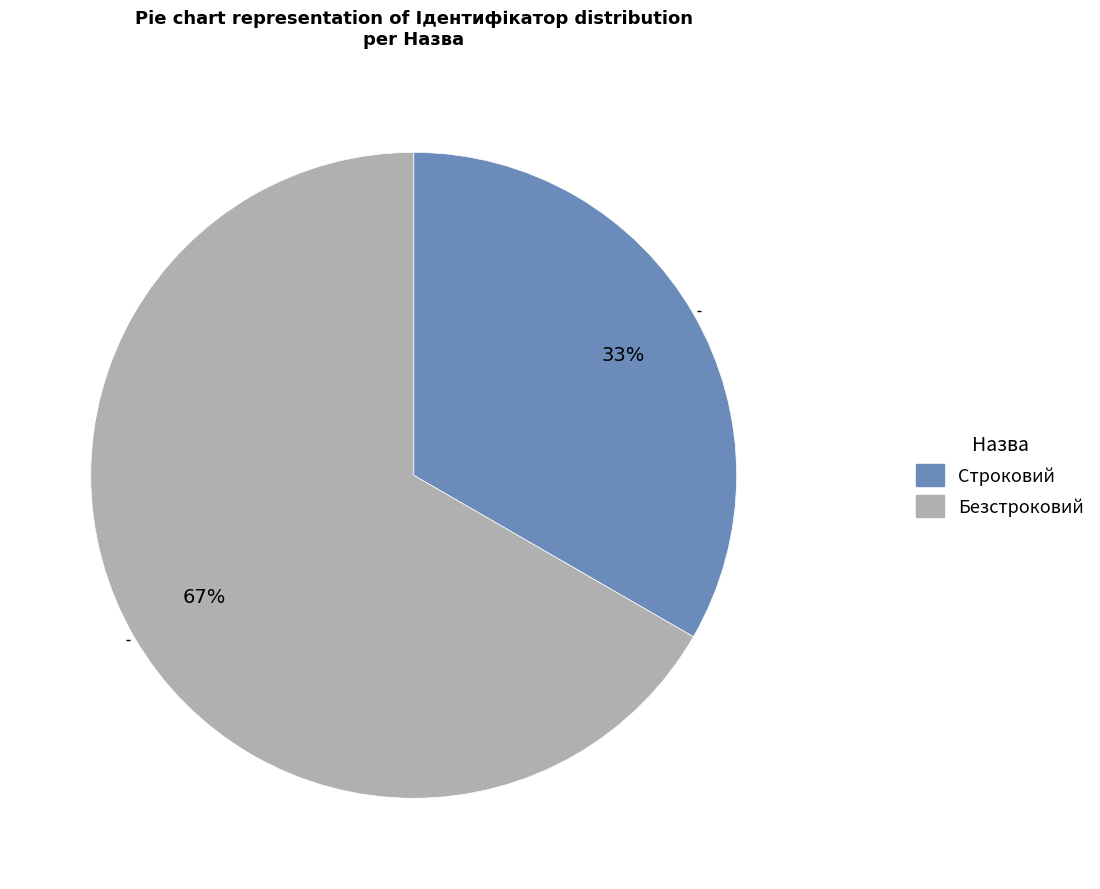

Approximately how many times larger is the value at Безстроковий compared to Строковий?

2.0